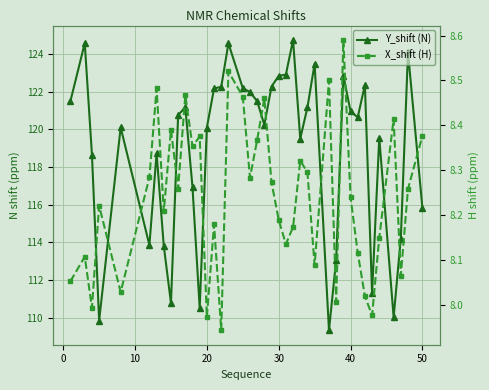

What is the average value of the Y_shift (N) series?

118.9